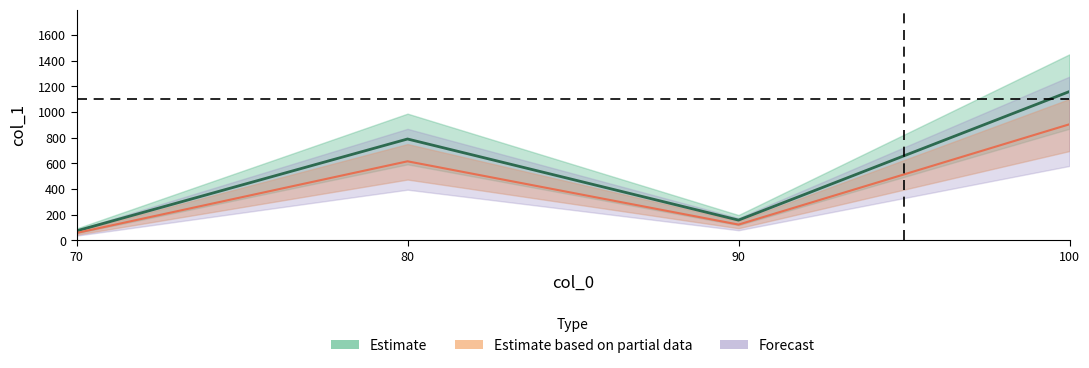

What is the value of the 1st point from the left?

74